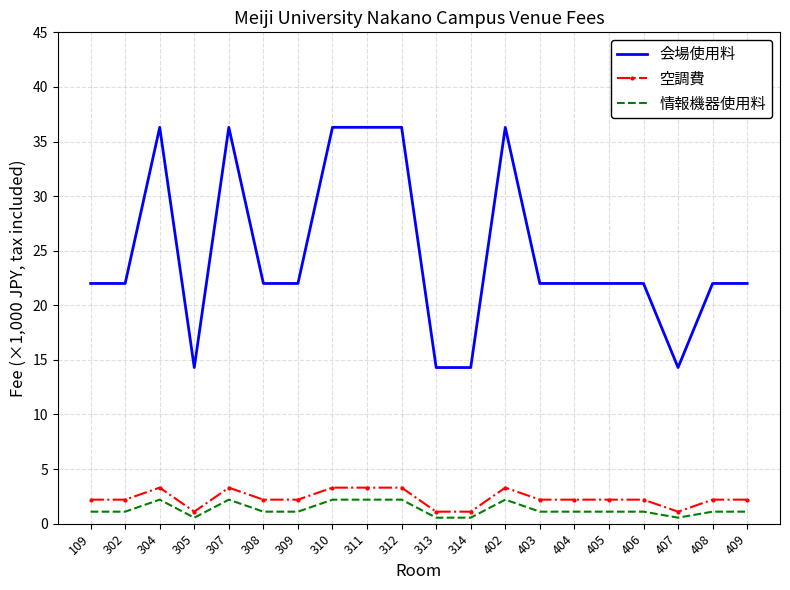

What is the sum of all 空調費 values?

46.2